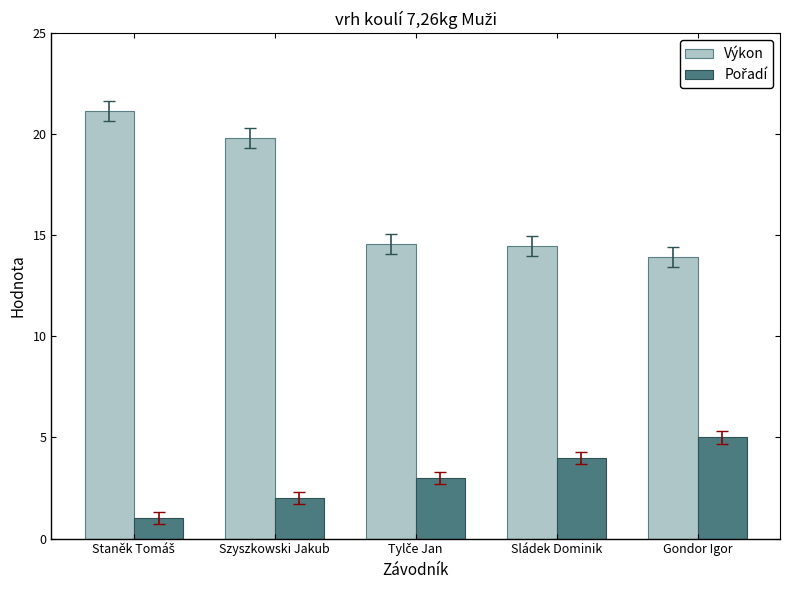

What is the sum of all Výkon values?

83.9